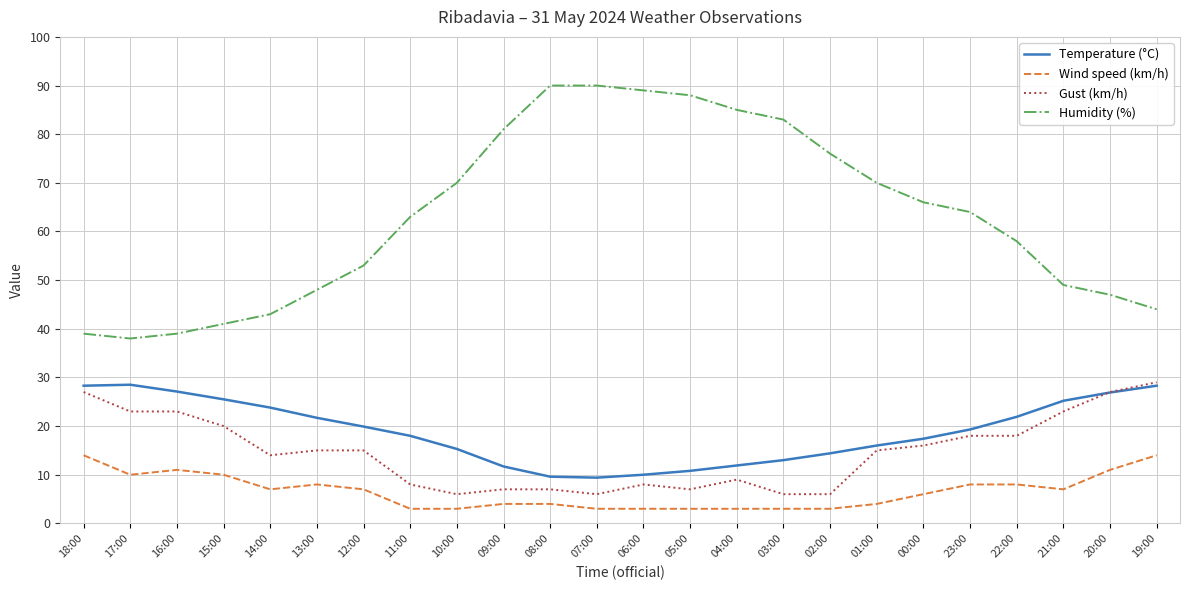

What is the difference between the maximum and minimum values in the Wind speed (km/h) series?

11.0